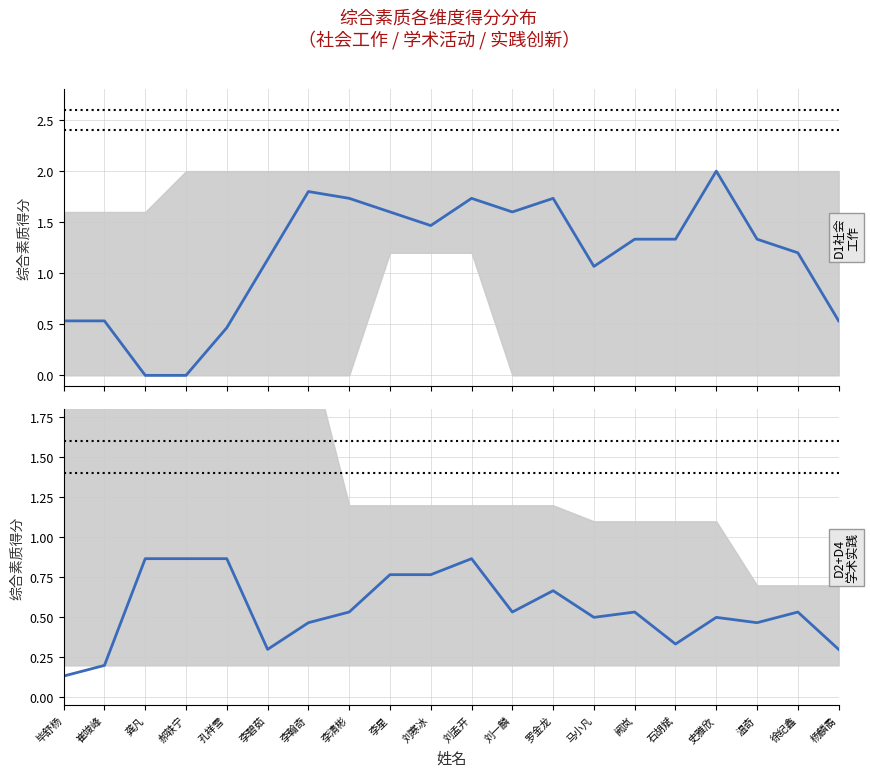

At 龚凡, list the series in order from largest to smallest.

D2+D4学术与实践, D1社会工作